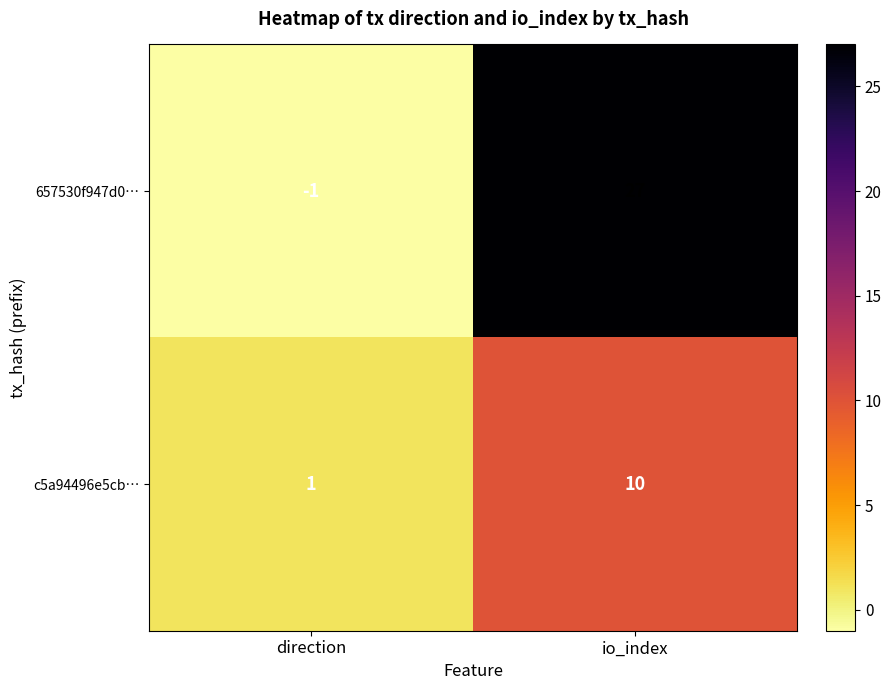

Reading right to left, list all the values displayed in this chart.

657530f947d0…: io_index=27	direction=-1
c5a94496e5cb…: io_index=10	direction=1